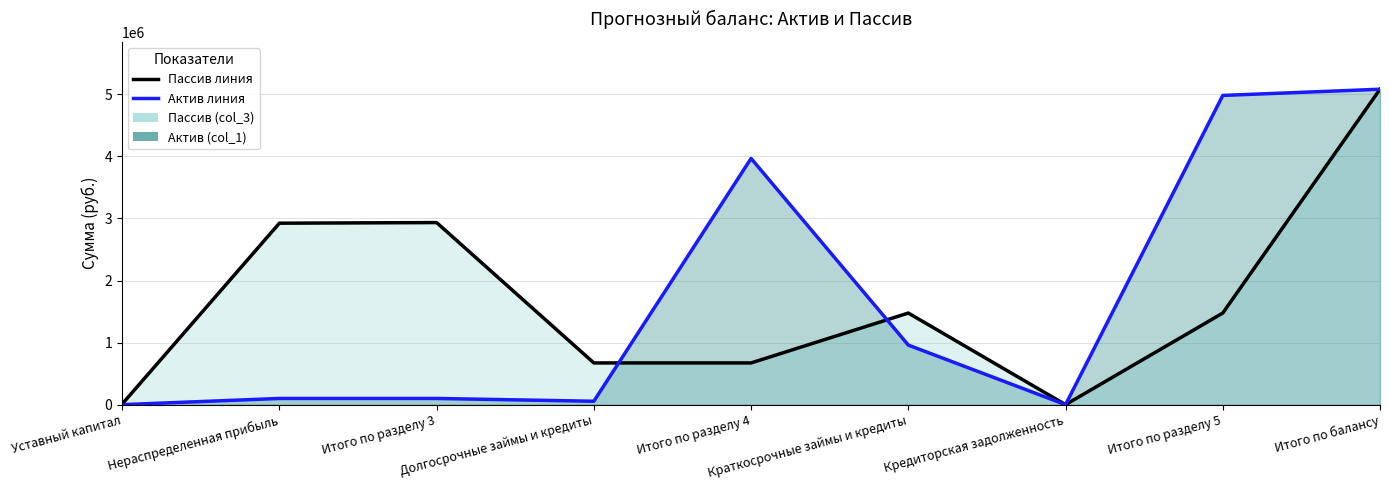

Which series has the widest spread of values?

Пассив линия